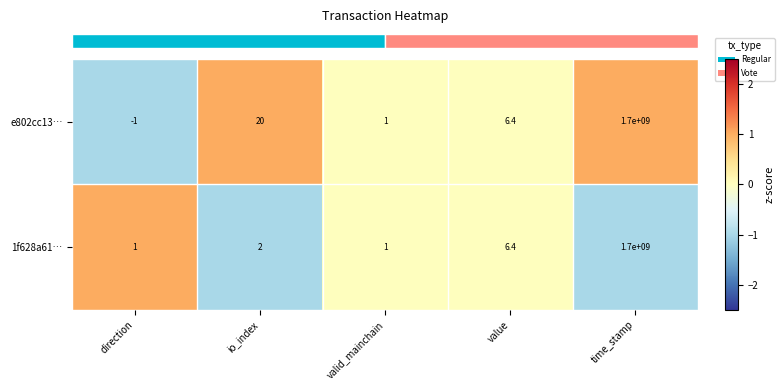

Between io_index and valid_mainchain, which series saw the biggest shift?

e802cc13…